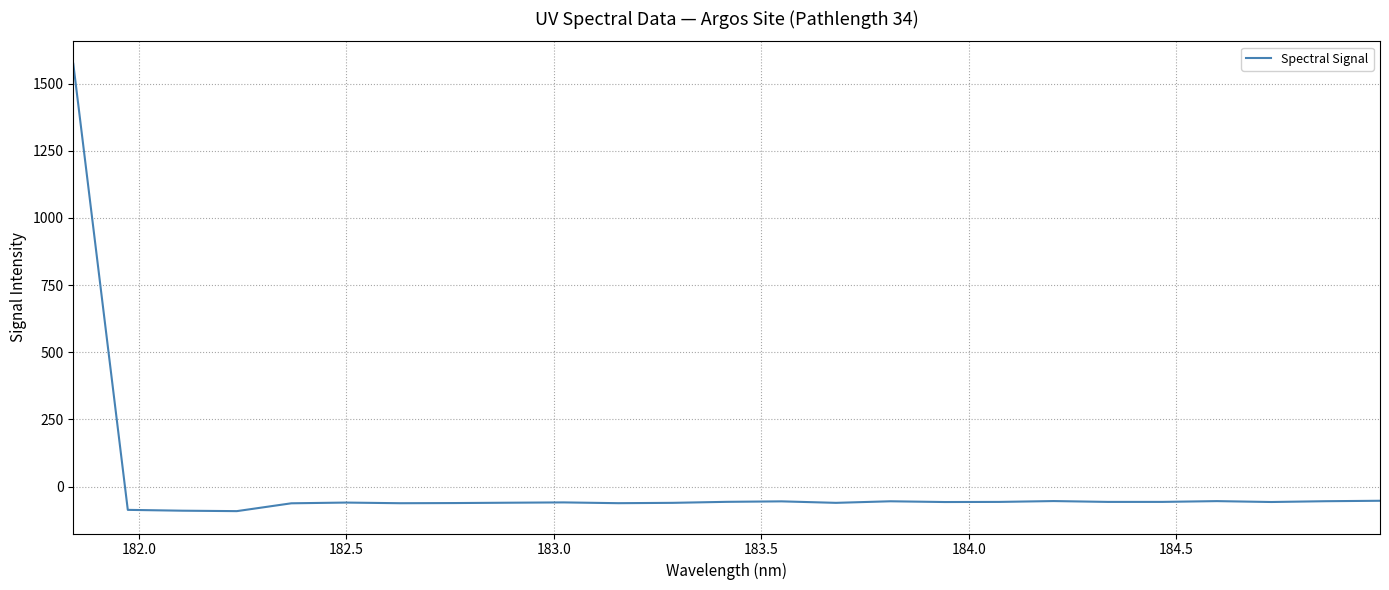

What is the minimum value shown in the chart?

-91.5